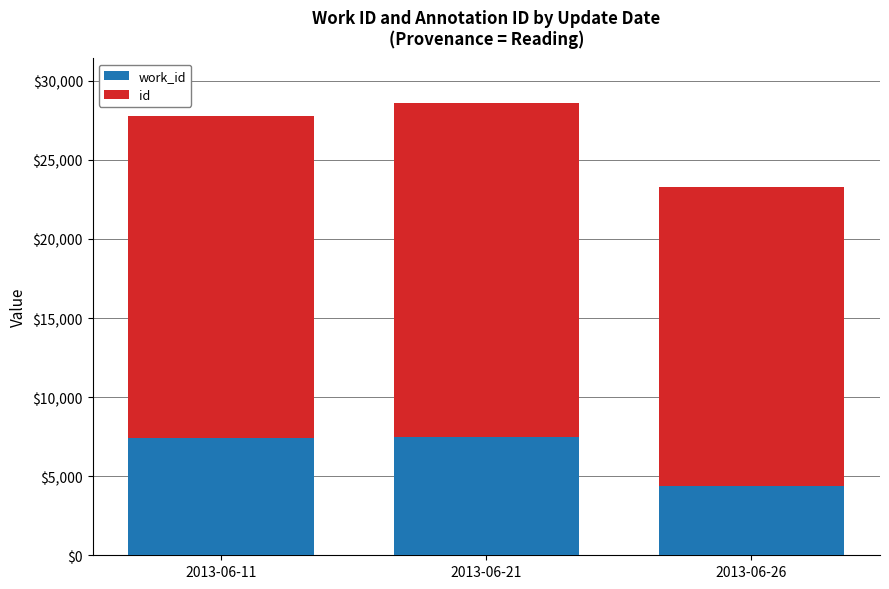

What is the total value across all series at 2013-06-26?

23262